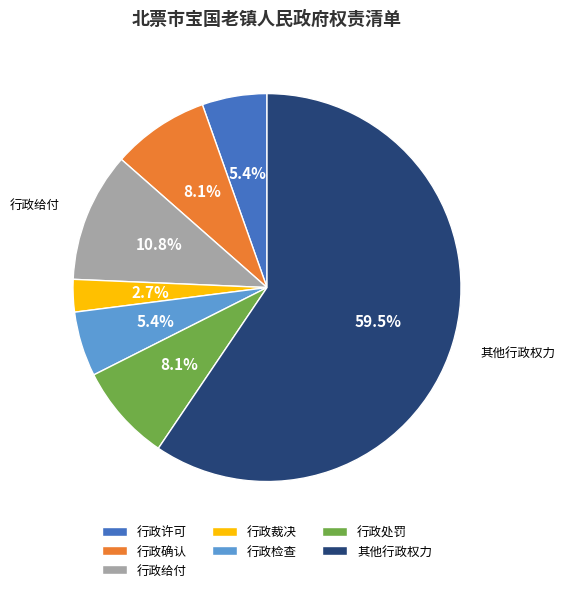

Which has a higher value, 行政检查 or 行政确认?

行政确认